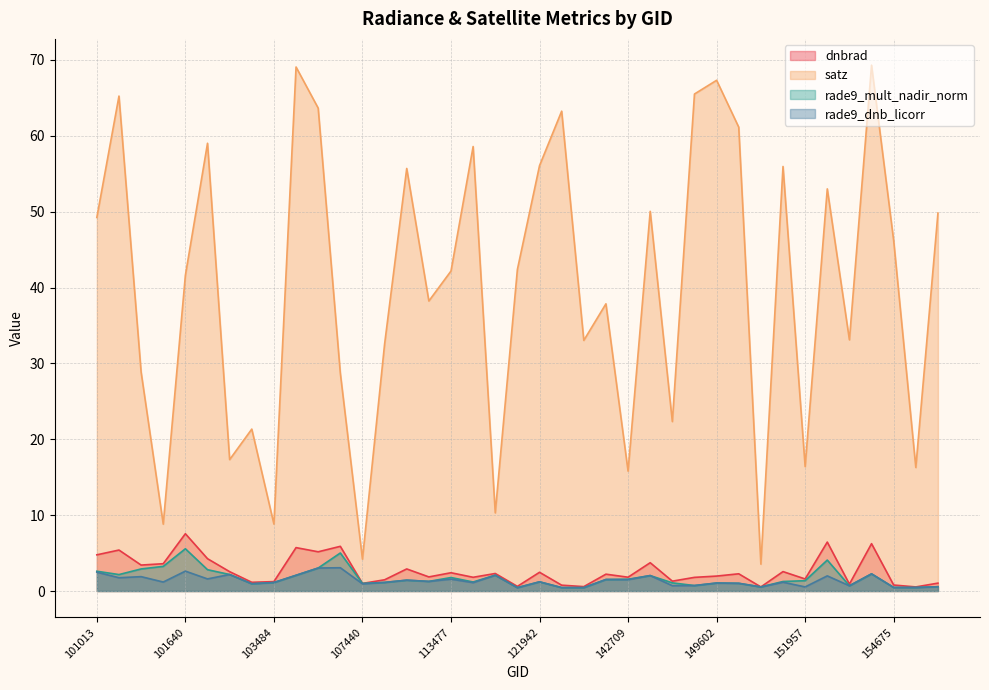

At which label does rade9_dnb_licorr reach its peak?

106518